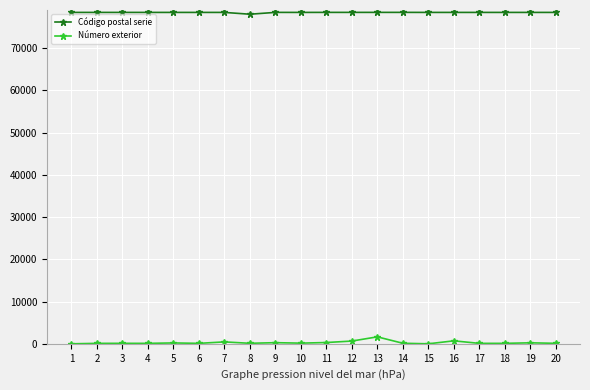

True or false: Número exterior and Código postal serie cross at least once.

False